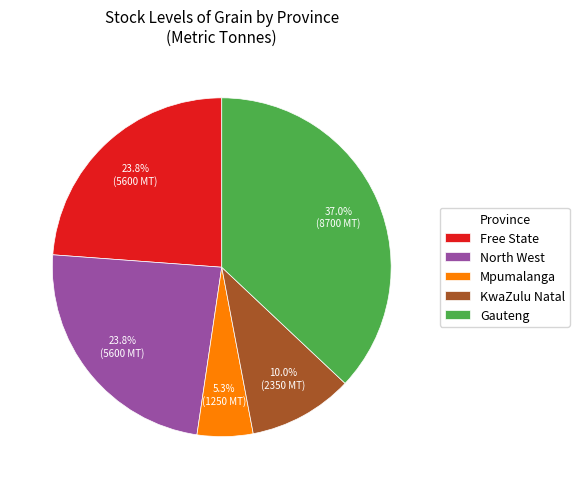

What is the ratio of the value at KwaZulu Natal to the value at Gauteng?

0.3